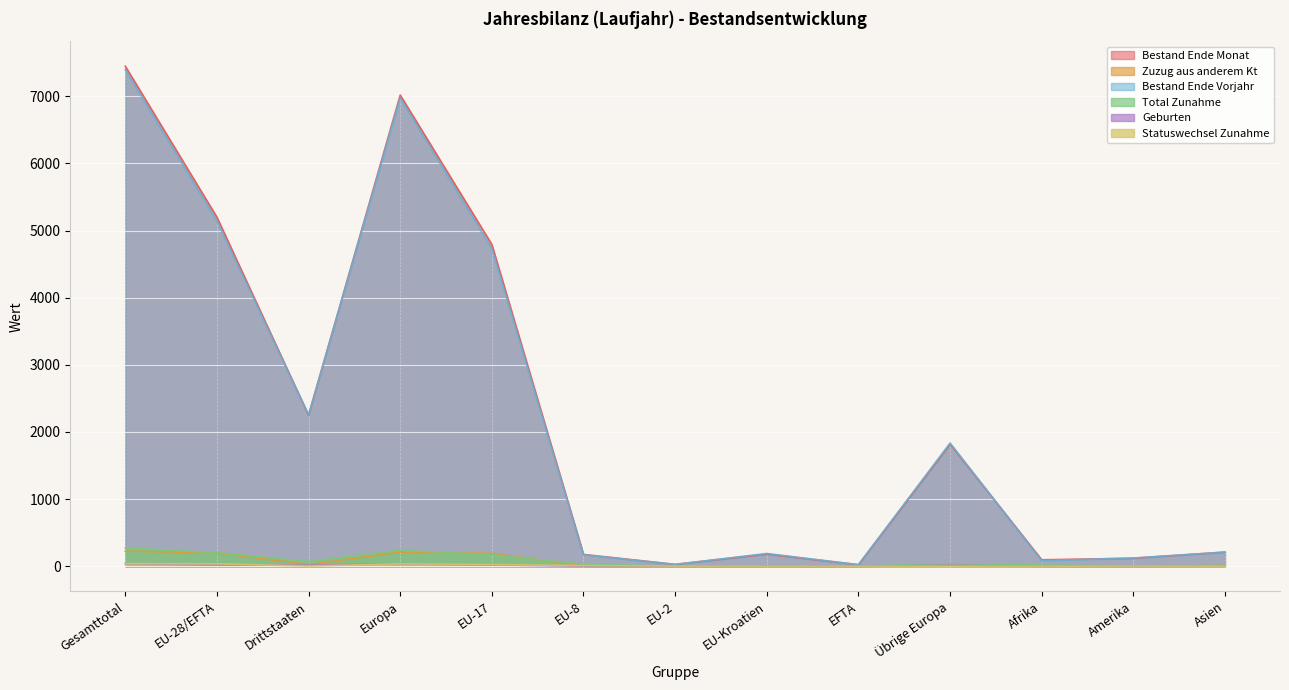

Read the Bestand Ende Monat value at Drittstaaten, to the nearest 10.

2250